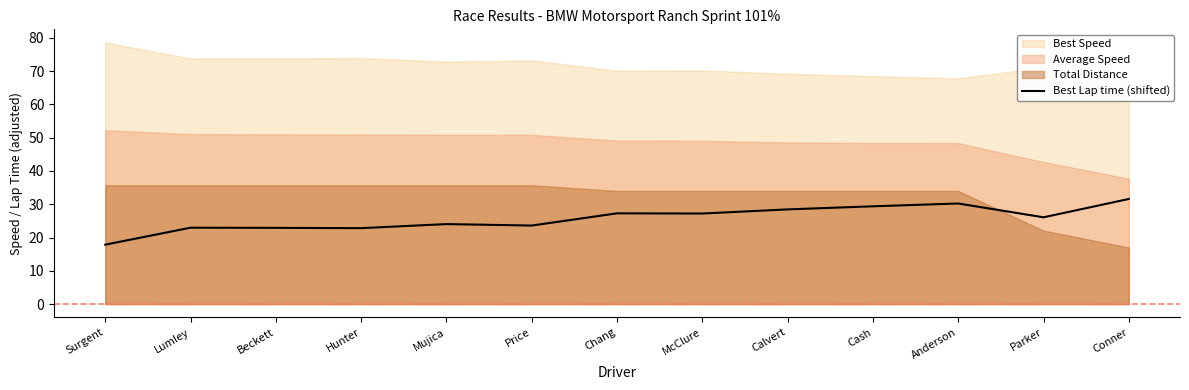

What is the value of the 9th point from the left?

28.5